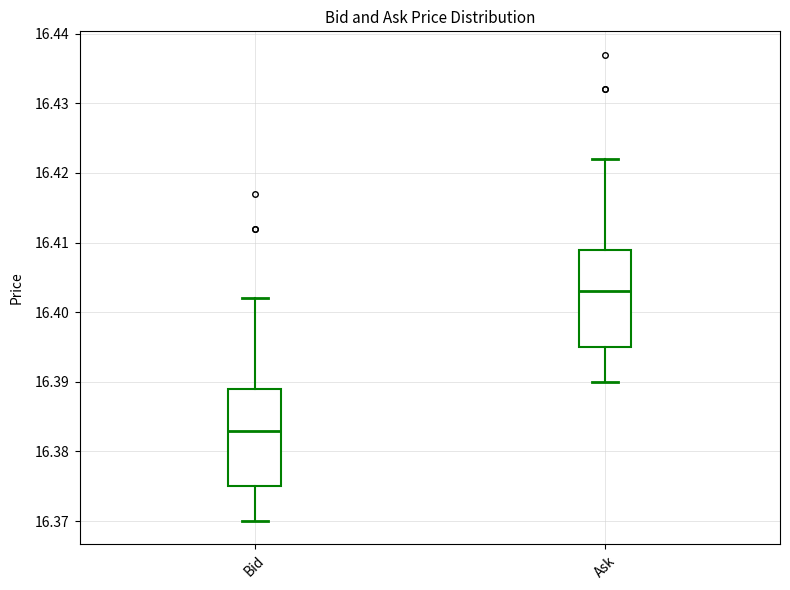

Which box's median line is the highest?

Ask